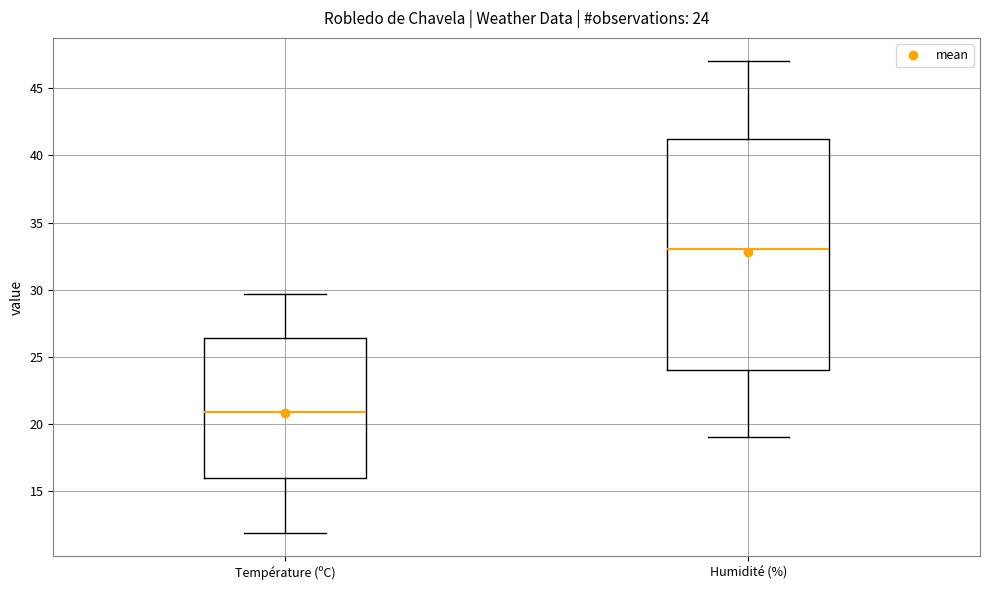

Which box's median line is the lowest?

Température (ºC)